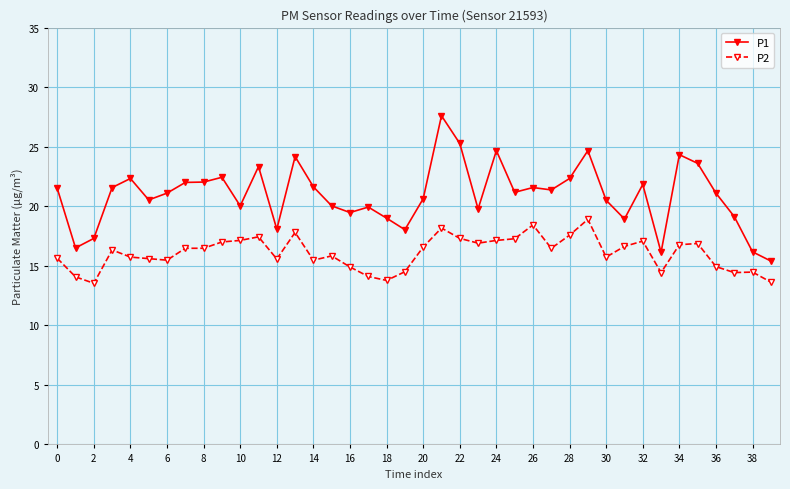

True or false: P1 and P2 intersect in this chart.

False